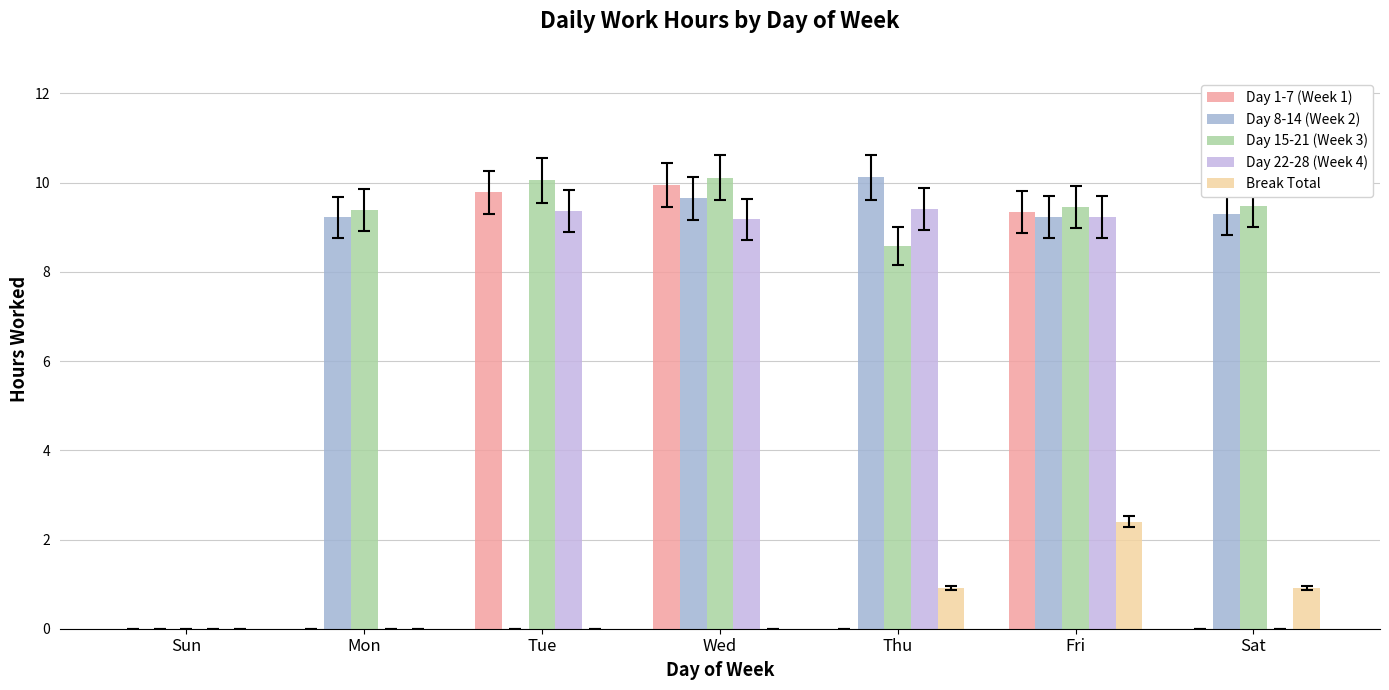

Are the bars grouped side by side (vs. stacked)?

Yes